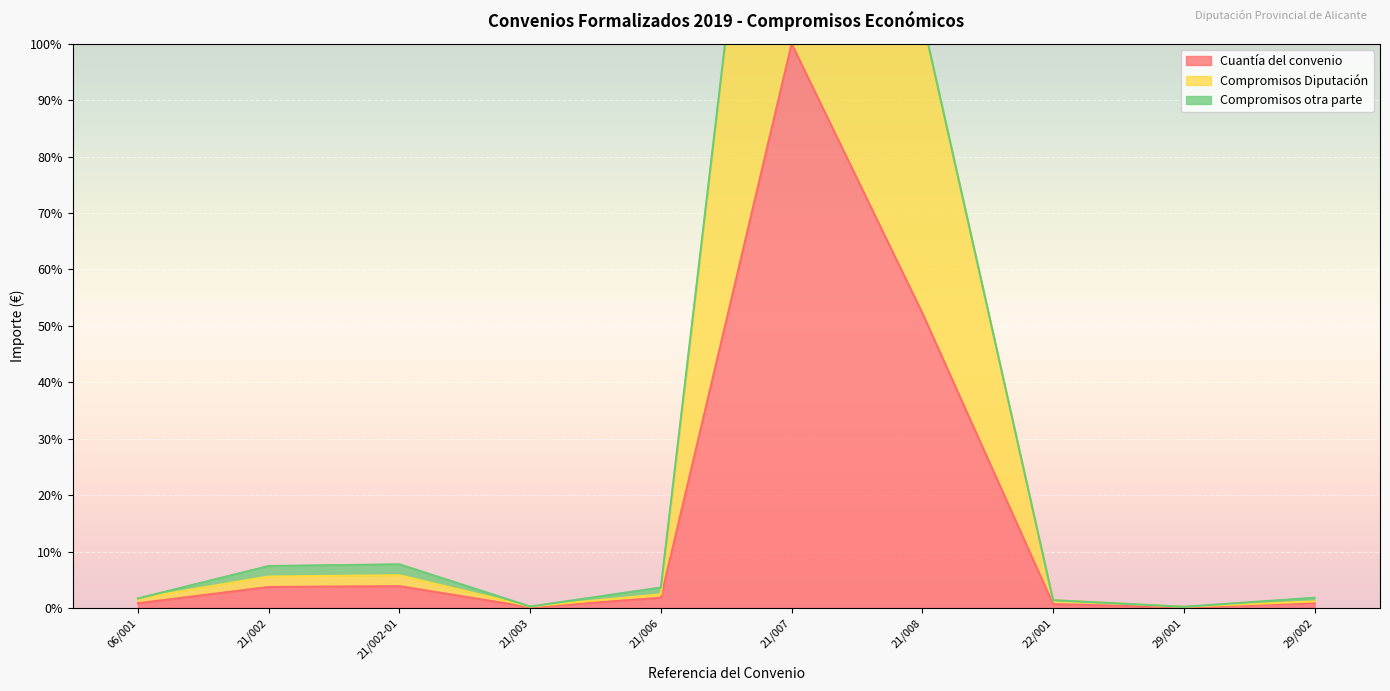

Is it true that Cuantía del convenio equals 38.4 at 21/007?

False